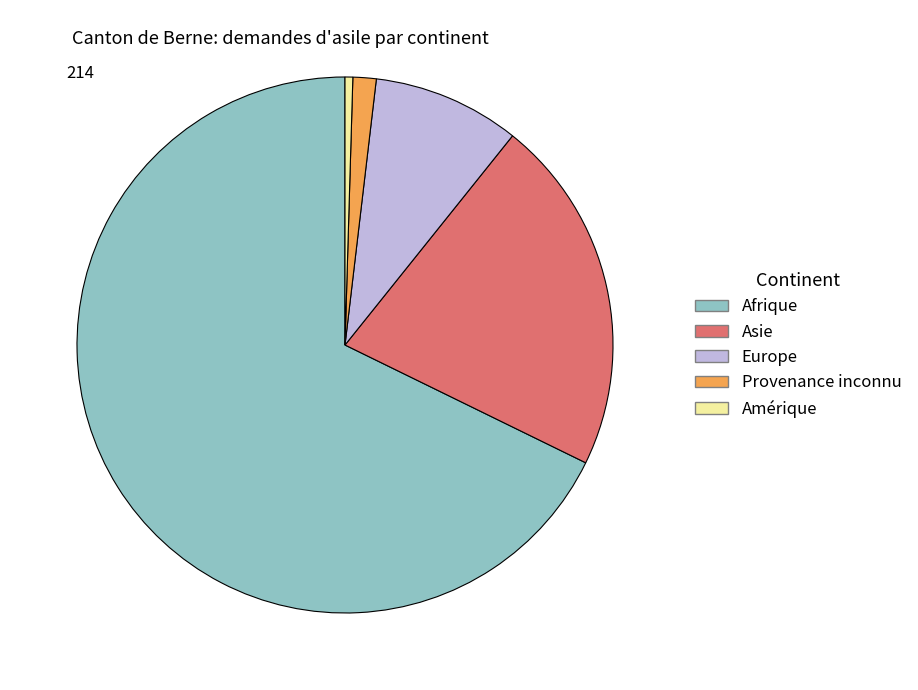

How many slices are in this pie chart?

5